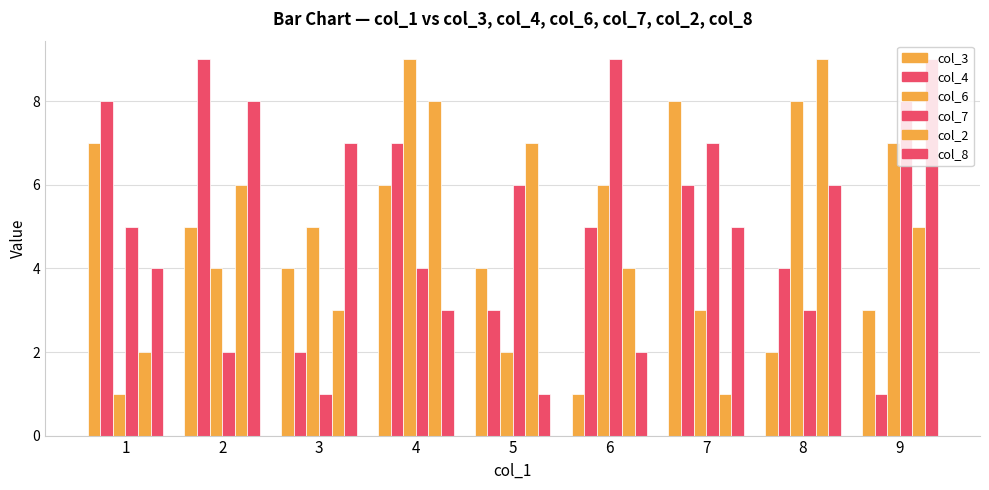

True or false: col_4 has a value of 4 at 8.

True